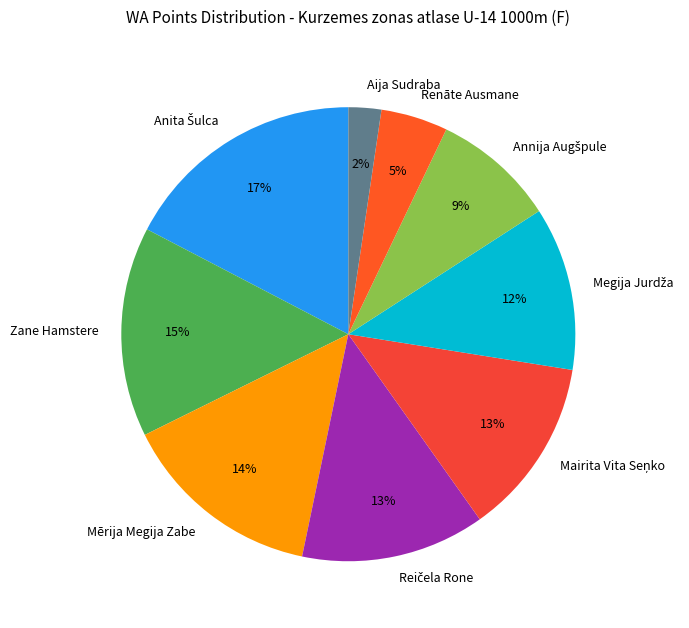

To the nearest percent, what is the average slice percentage?

11%